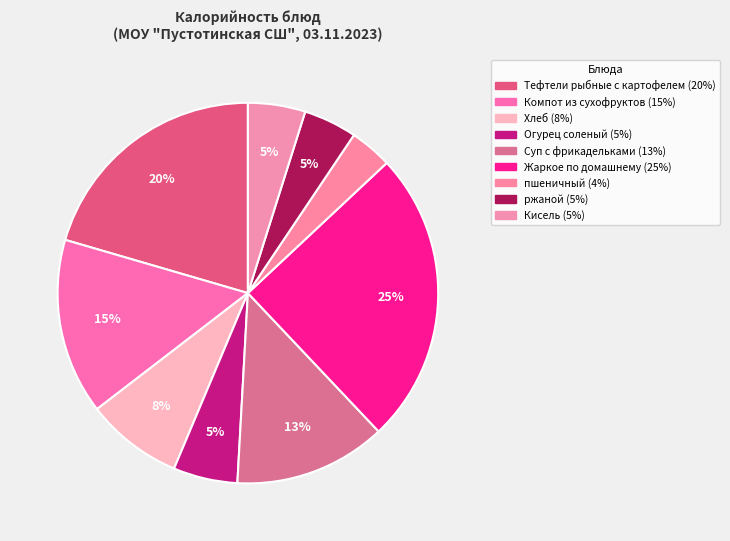

What is the largest slice in the pie chart?

Жаркое по домашнему